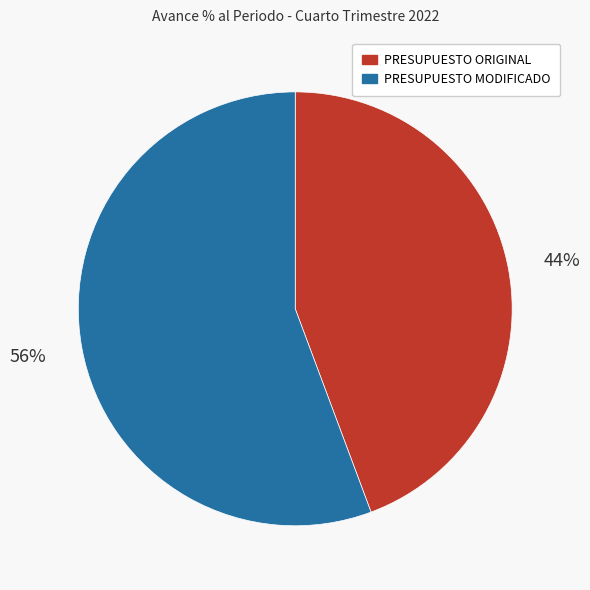

Count the number of slices in the pie.

2